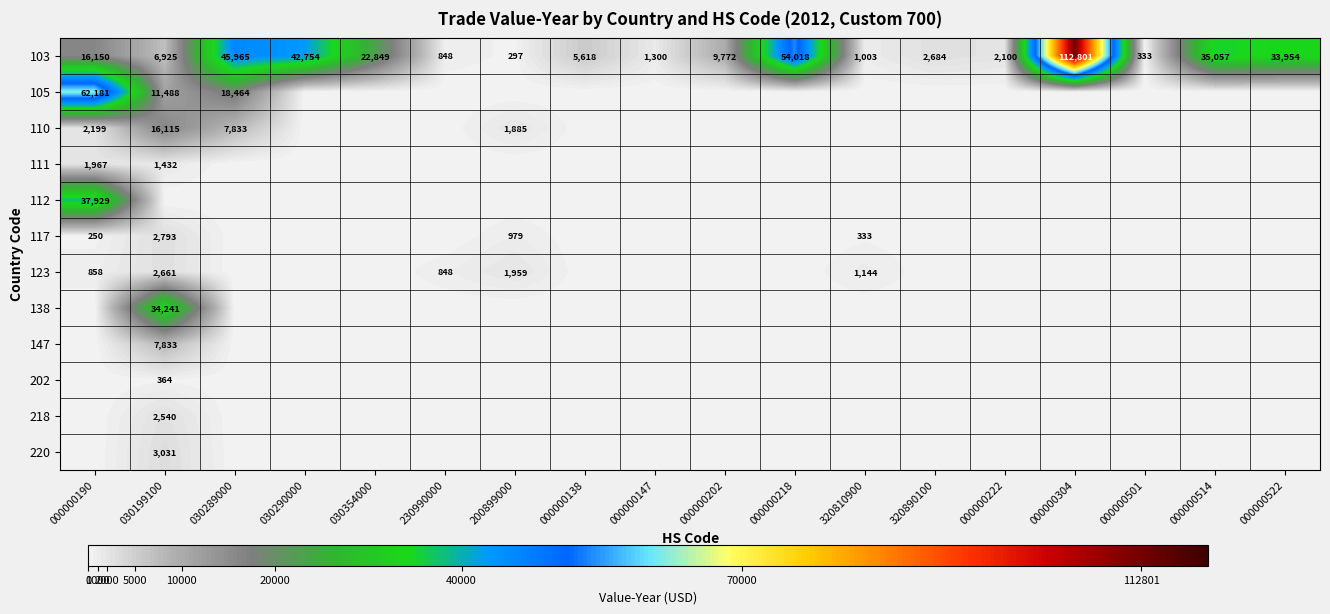

What is the sum of the 103 values at 030354000 and 030290000?

65603